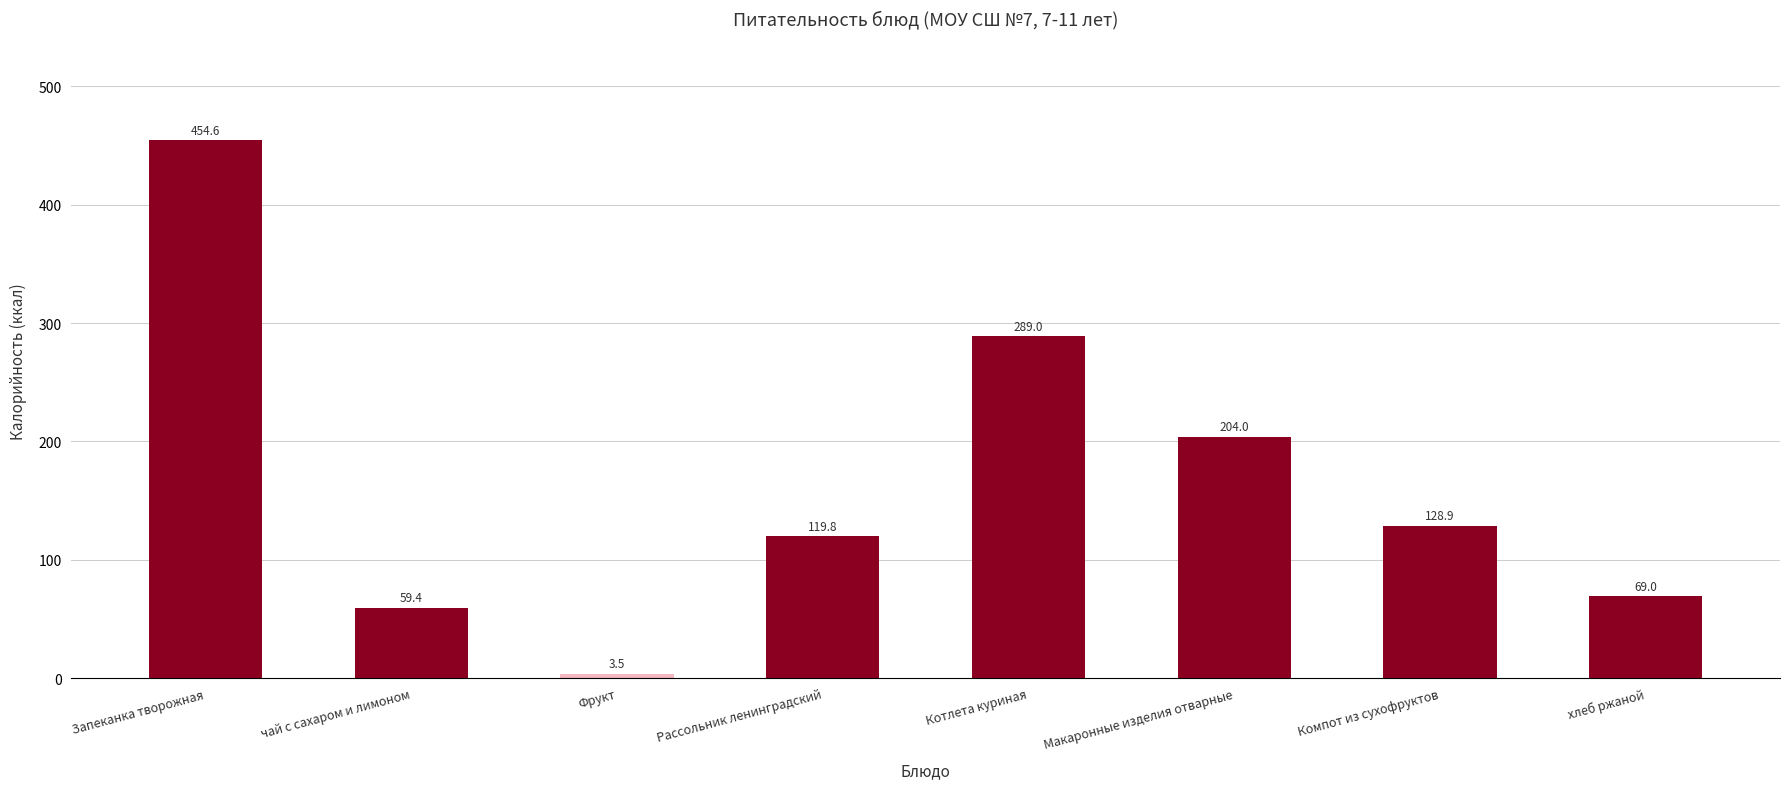

How many data points are above 128?

4